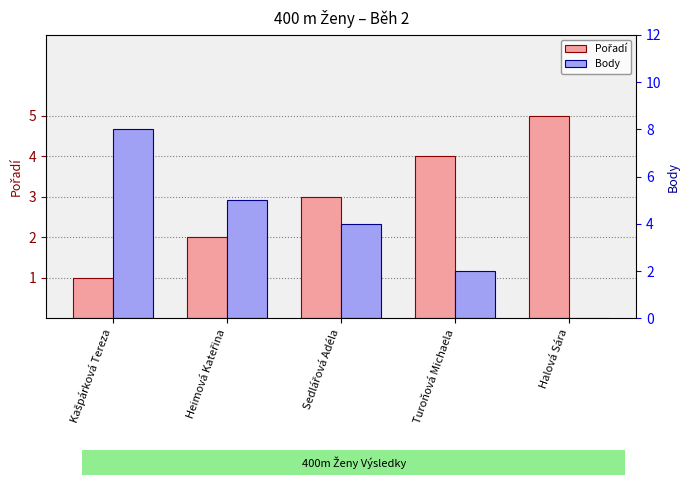

Reading left to right, what are all the values shown in this chart?

Pořadí: 1	2	3	4	5
Body: 8	5	4	2	0